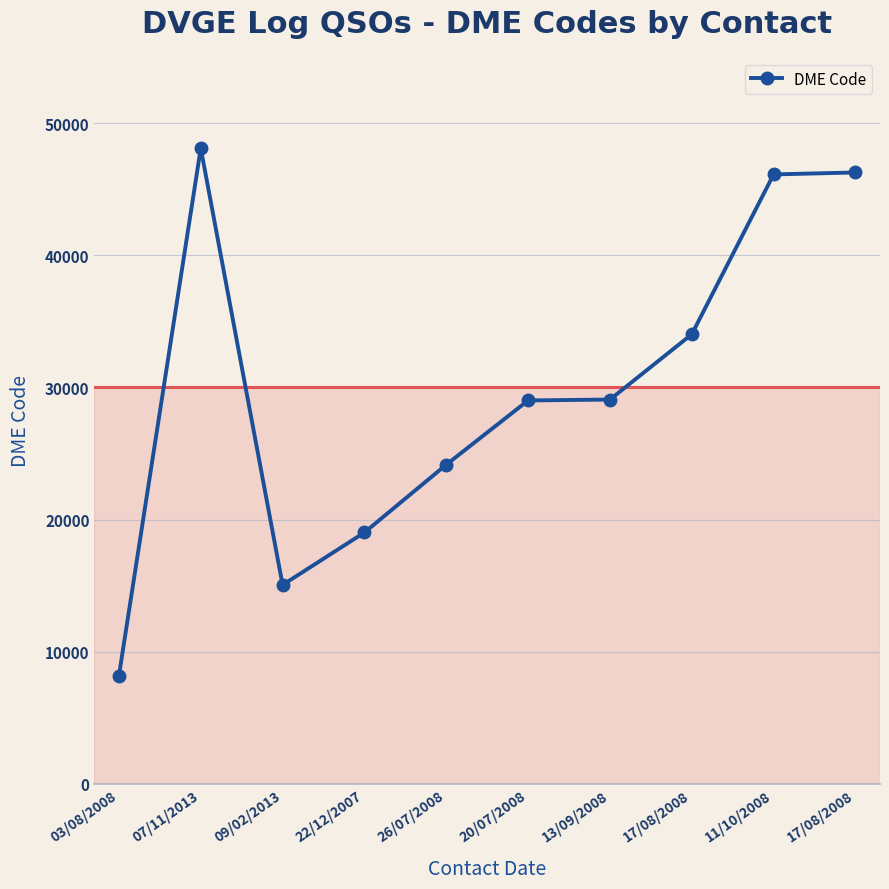

How many distinct data groups are displayed?

1